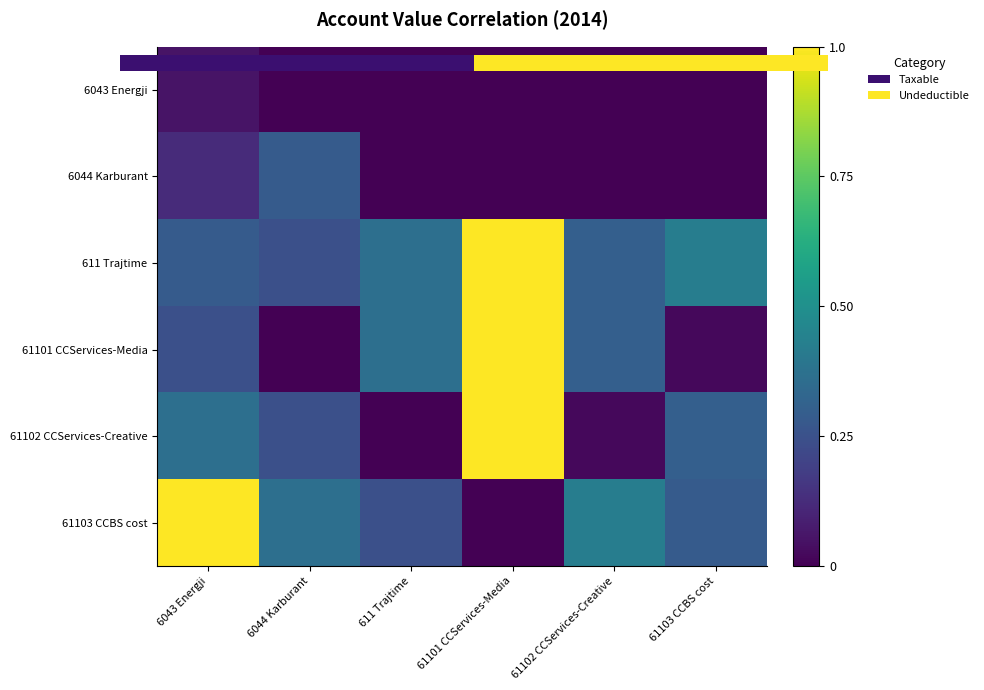

What is the total value across all series at 61103 CCBS cost?

1.0